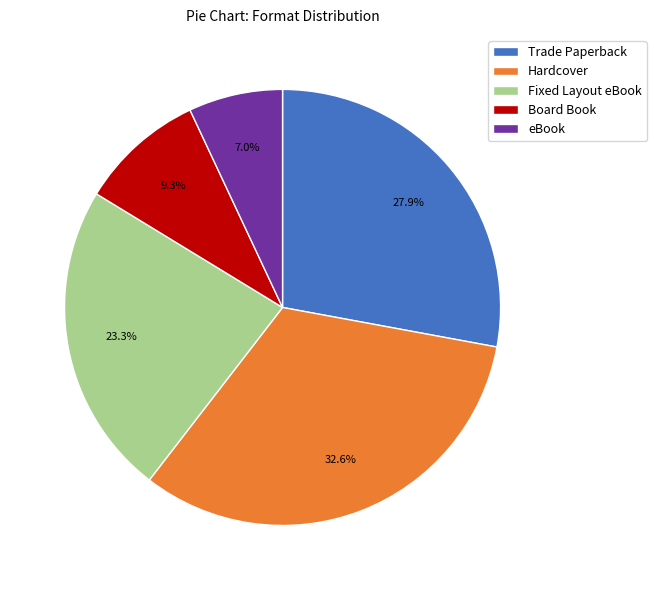

Do Hardcover and Trade Paperback together represent more than half of the pie?

Yes